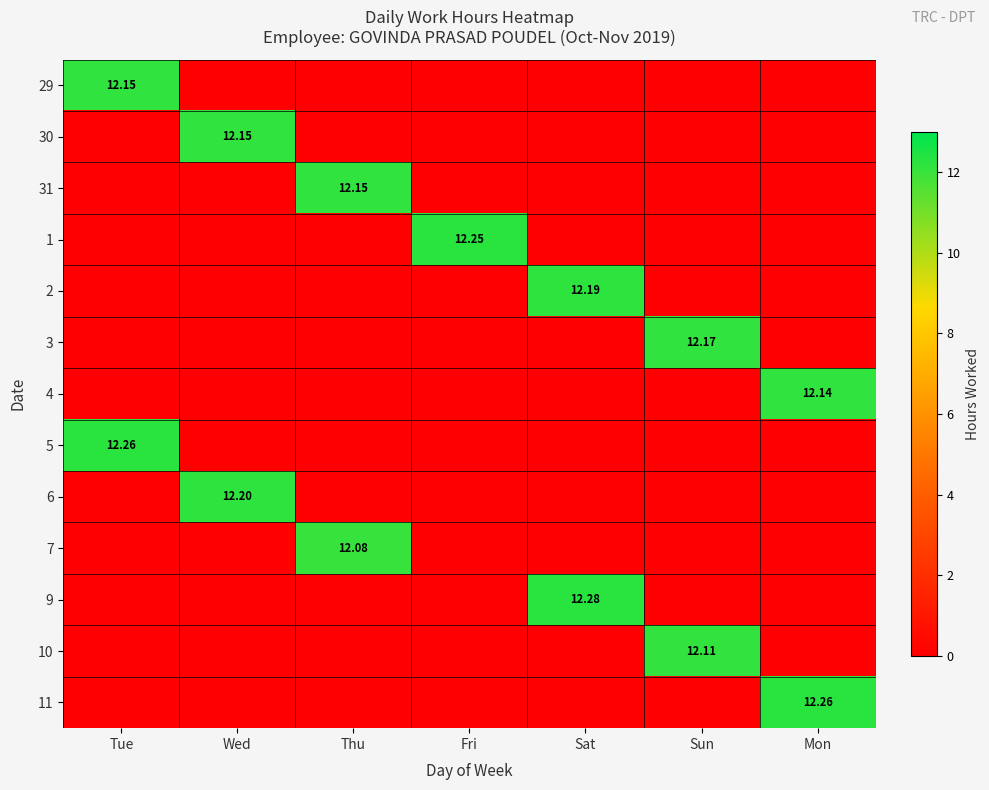

Is the value of 31 at Thu greater than the value of 5 at Tue?

No